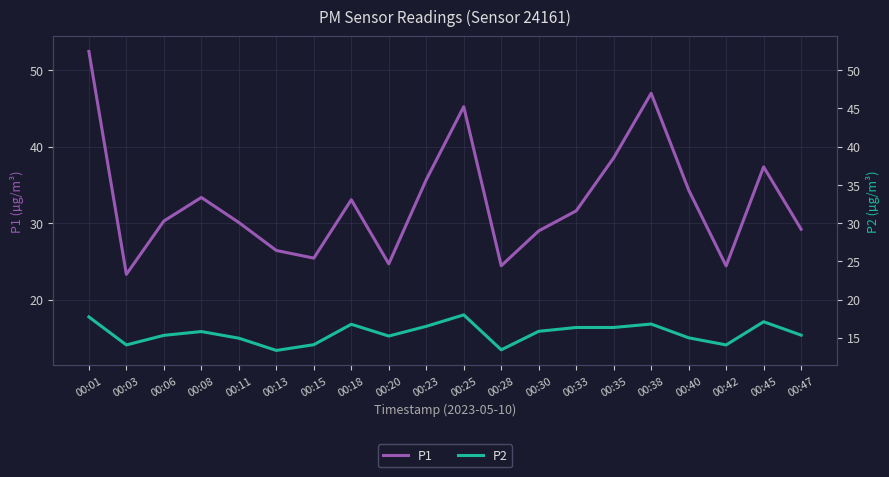

How many distinct data groups are displayed?

2